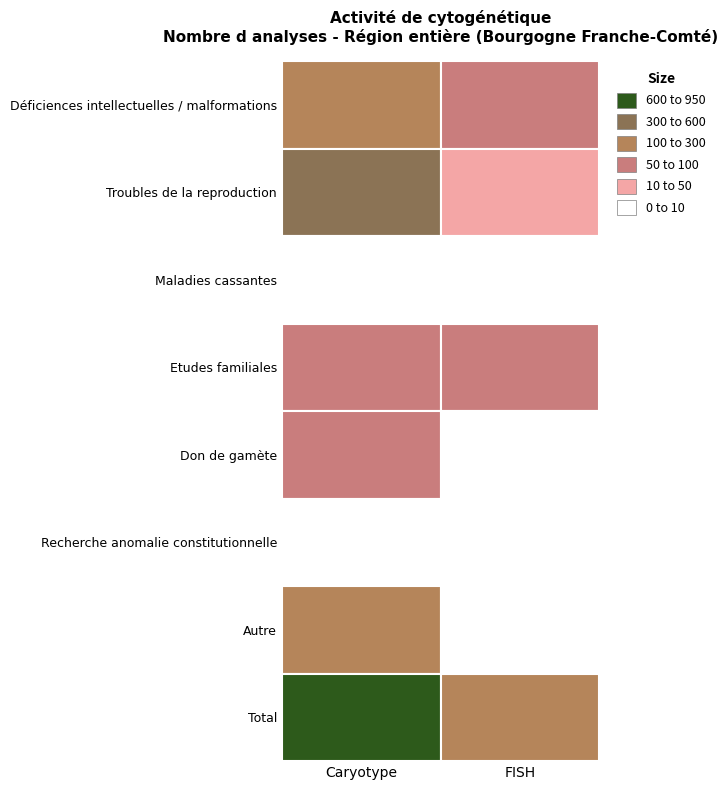

Reading left to right, what are all the values shown in this chart?

Déficiences intellectuelles / malformations: 254	84
Troubles de la reproduction: 356	28
Maladies cassantes: 0	0
Etudes familiales: 81	74
Don de gamète: 90	2
Recherche anomalie constitutionnelle: 5	2
Autre: 116	8
Total: 902	198